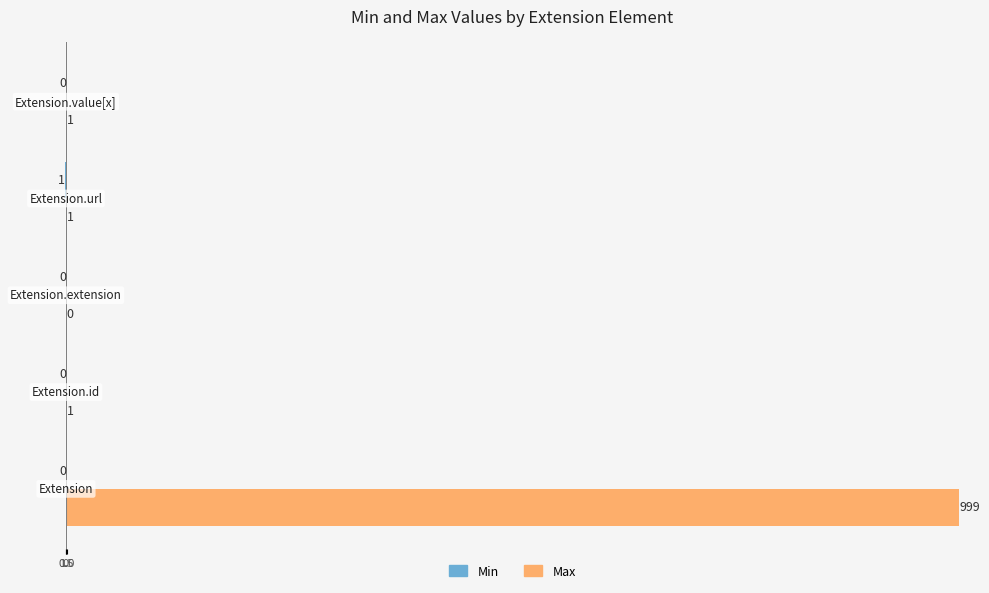

Which series has the largest total across all categories?

Max